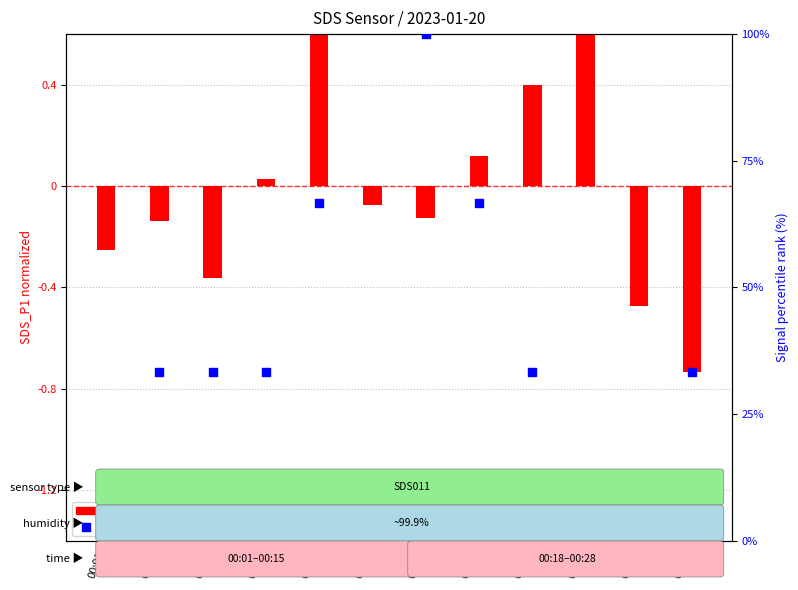

Which series contains the lowest Y value?

SDS_P1 (normalized)